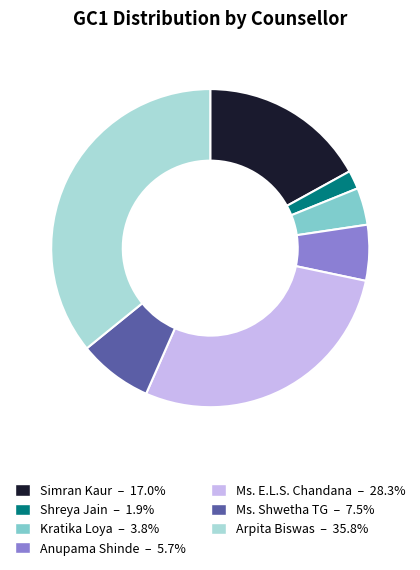

Is there a majority slice in this chart?

No